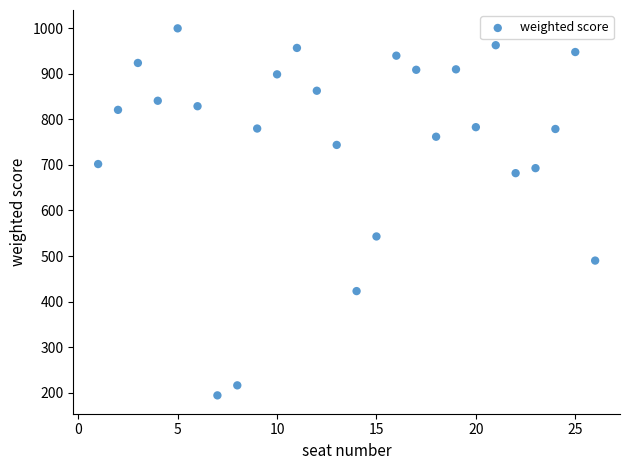

What is the range of Y values (max minus min)?

806